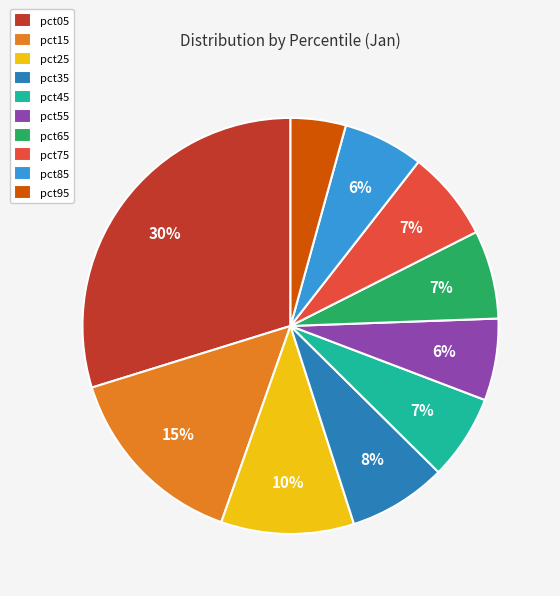

Do pct45 and pct95 together represent more than half of the pie?

No